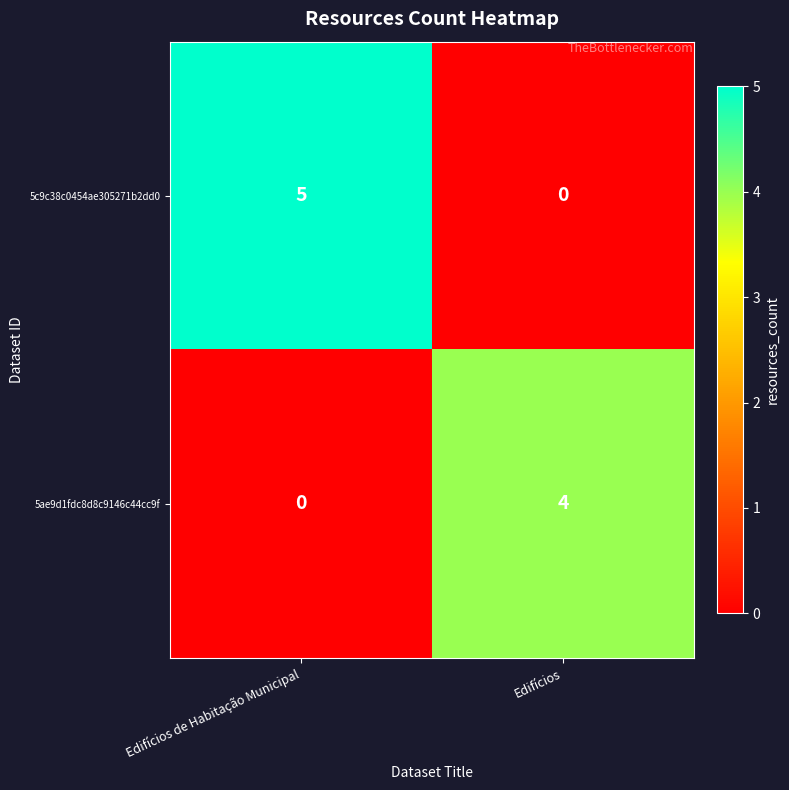

What is the difference between the highest and lowest values at Edifícios?

4